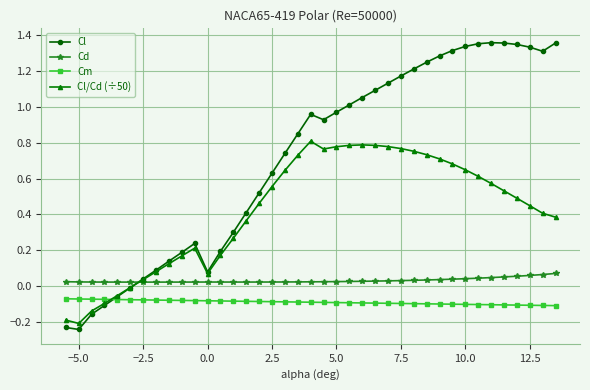

True or false: Cl has more than 2 points higher than both neighbors.

True